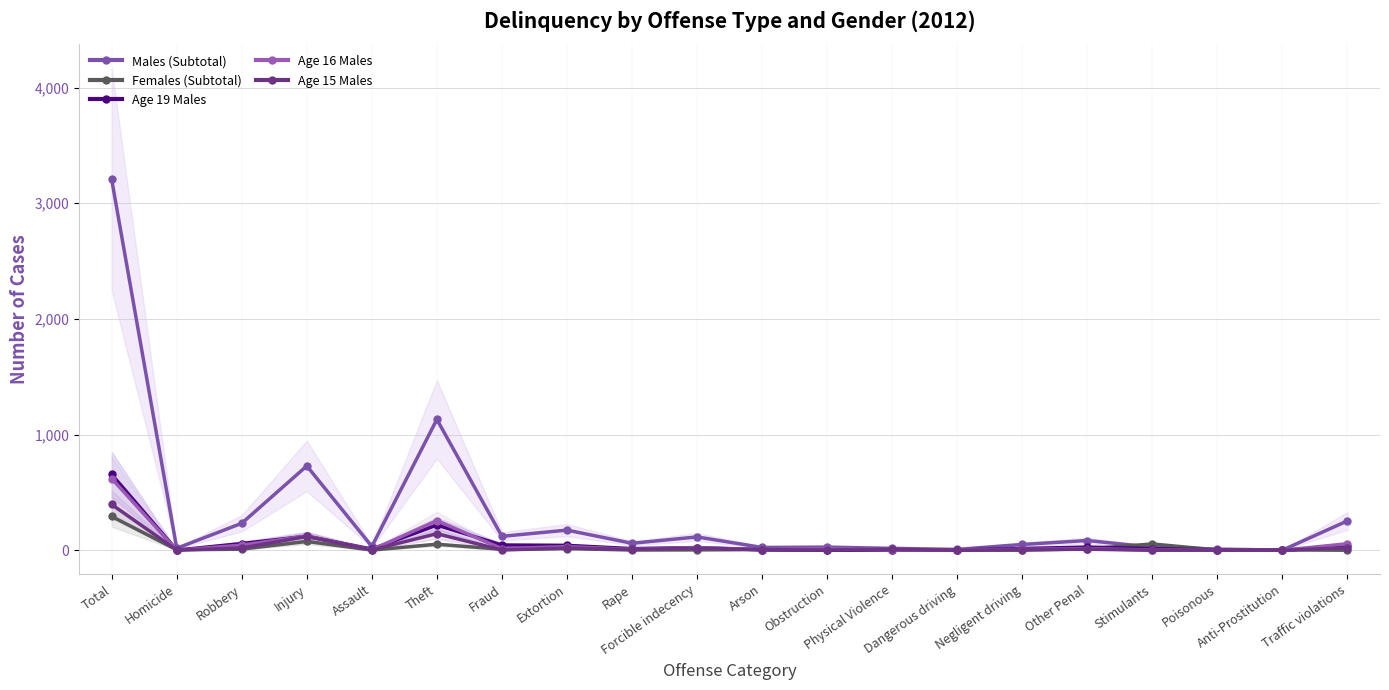

Reading left to right, extract all data points from this chart.

Males (Subtotal): 3206	17	233	729	33	1131	120	174	60	115	24	27	16	7	50	84	26	10	1	254
Females (Subtotal): 292	4	9	76	1	52	8	14	2	3	6	0	2	0	1	12	54	2	3	0
Age 19 Males: 655	1	58	121	10	218	45	42	14	23	3	3	2	2	15	27	14	3	0	34
Age 16 Males: 620	0	44	123	4	256	14	31	8	23	6	12	2	2	8	14	2	1	0	56
Age 15 Males: 396	1	19	119	3	143	2	19	7	17	6	2	8	0	4	9	0	1	0	21